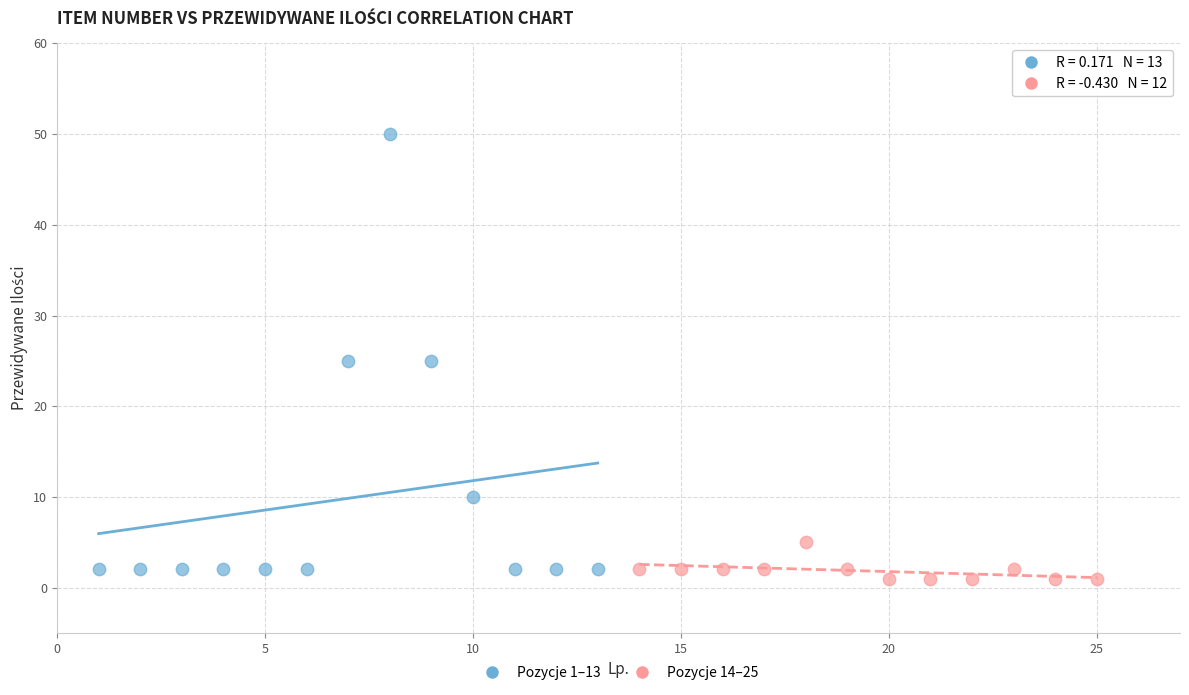

Which series has the largest Y range (max minus min)?

Pozycje 1–13